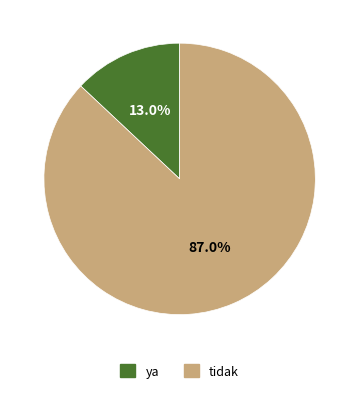

Between tidak and ya, which is larger?

tidak